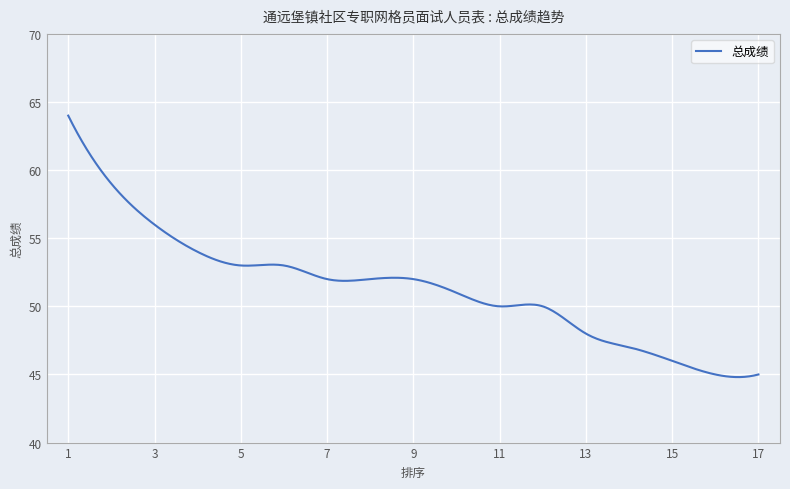

What is the greatest value displayed?

64.0